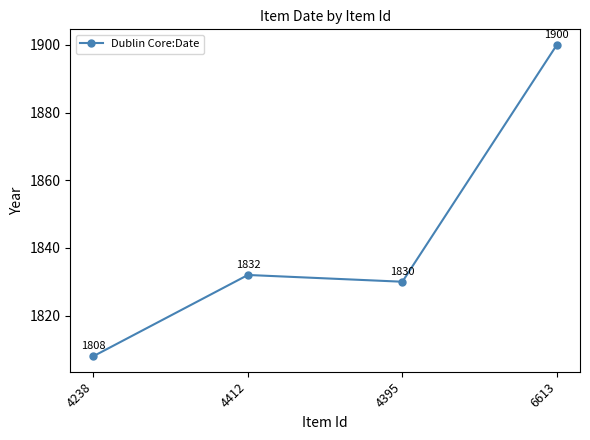

True or false: there are more than 0 points higher than both neighbors.

True